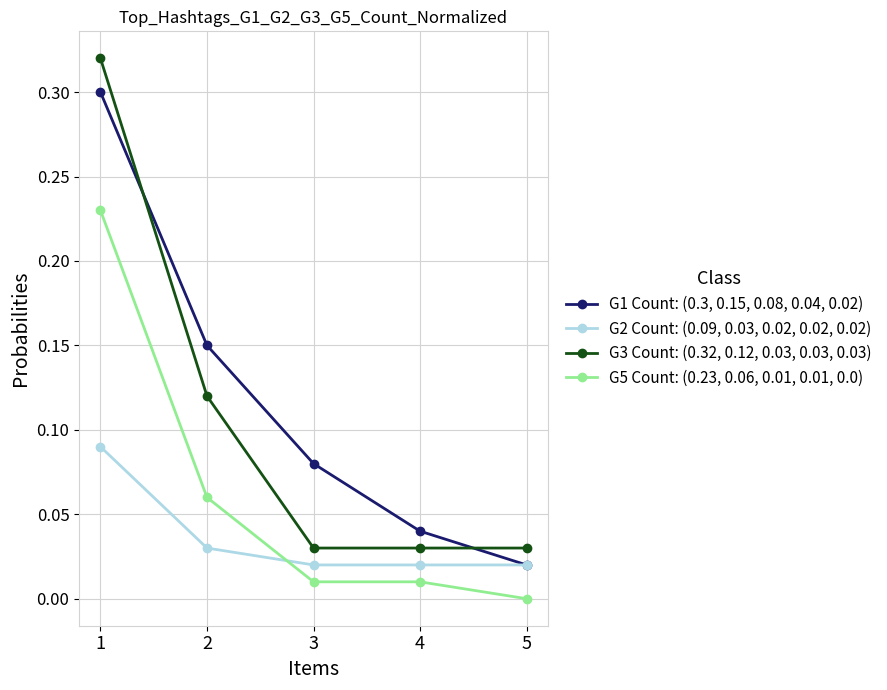

Which series has the largest total across all categories?

G1 Count: (0.3, 0.15, 0.08, 0.04, 0.02)